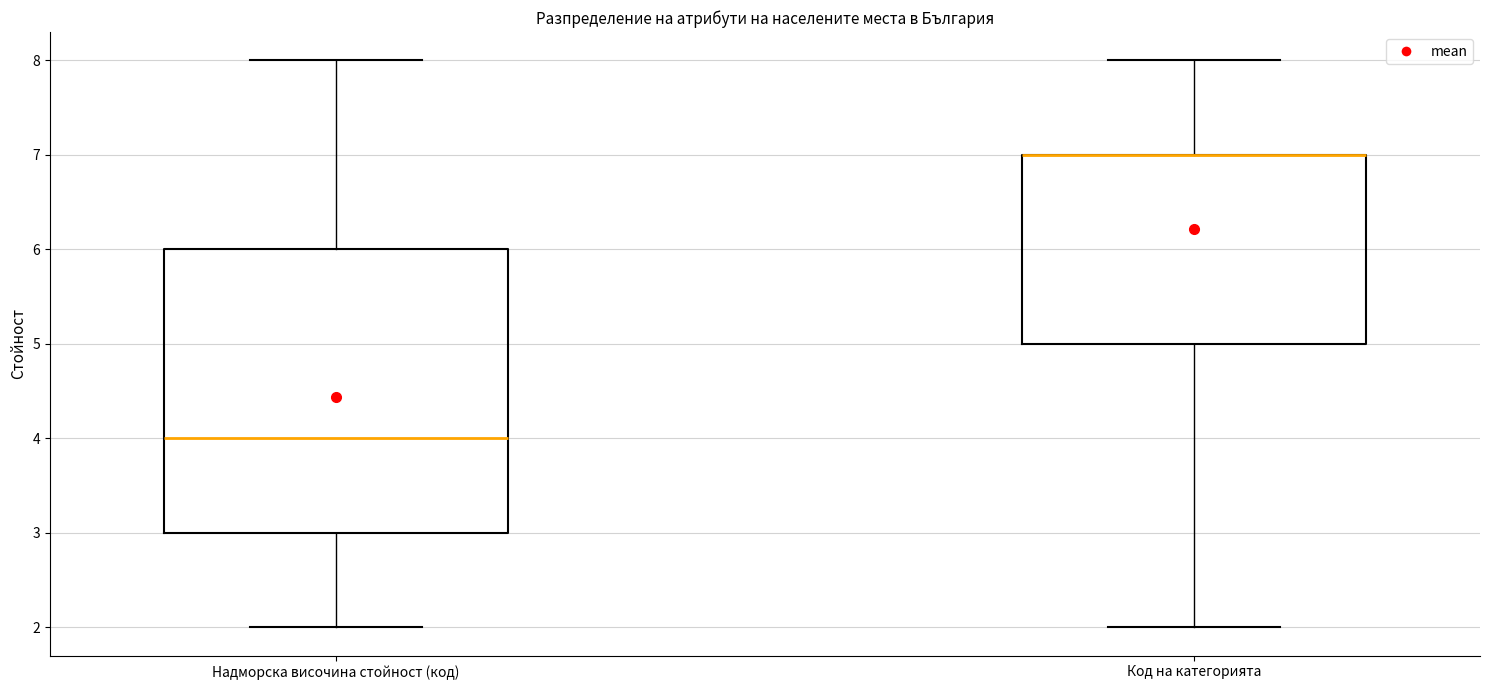

Reading left to right, read every box against the y-axis: the position of its median line, the range the box covers, and the ends of its whiskers. The values are not printed on the chart, so give them approximately, as read against the axis.

Надморска височина стойност (код): median 4, box 3 to 6, whiskers 2 to 8
Код на категорията: median 7 (drawn on the box's upper edge), box 5 to 7, whiskers 2 to 8